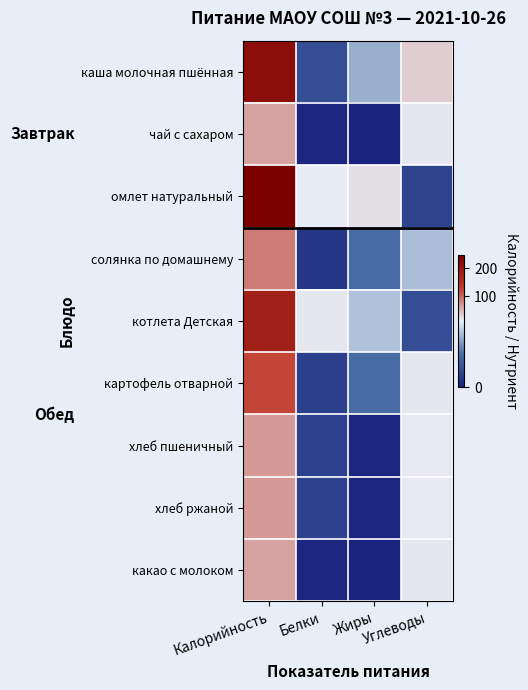

What is the total value across all series at Калорийность?

1103.2